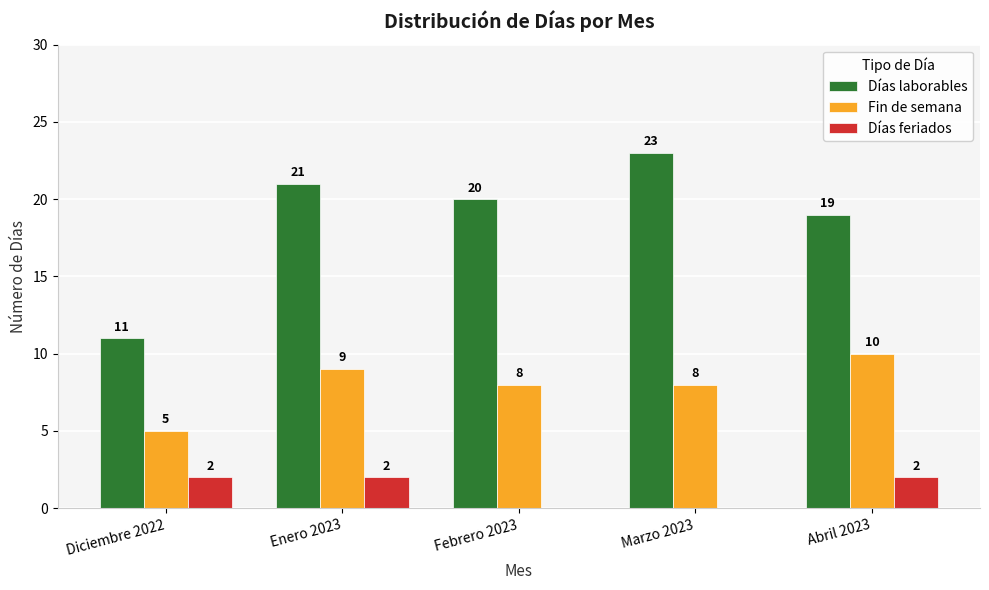

What are all the series names shown in the legend?

Días laborables, Fin de semana, Días feriados